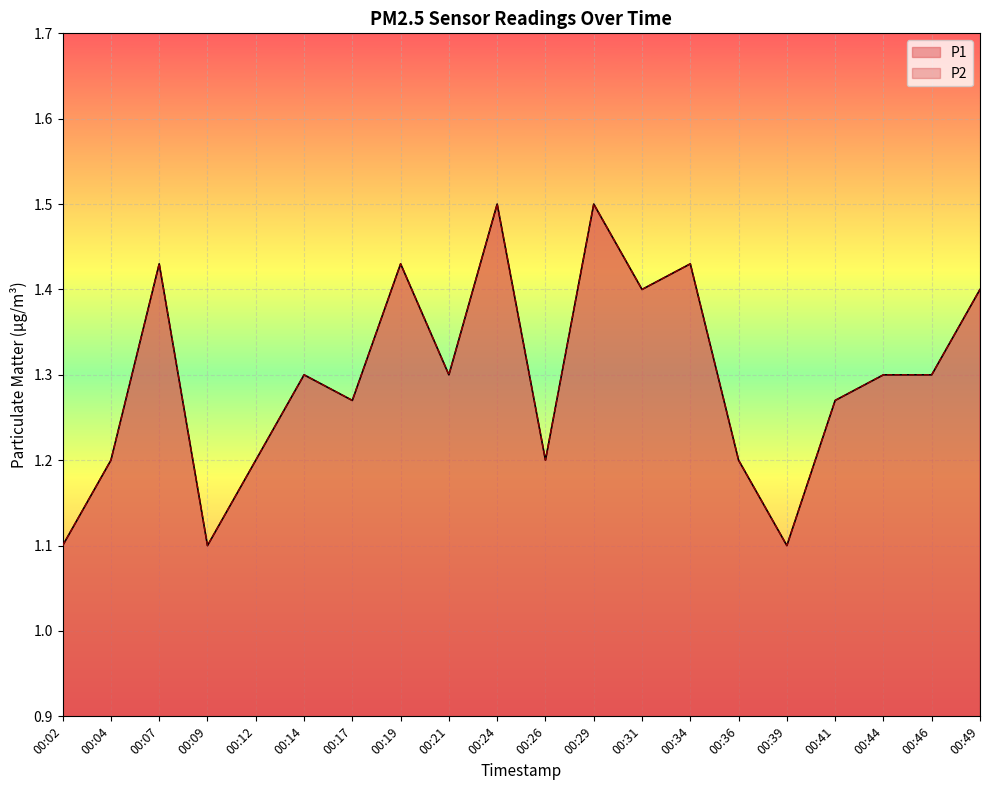

What is the minimum value shown in the chart?

1.1